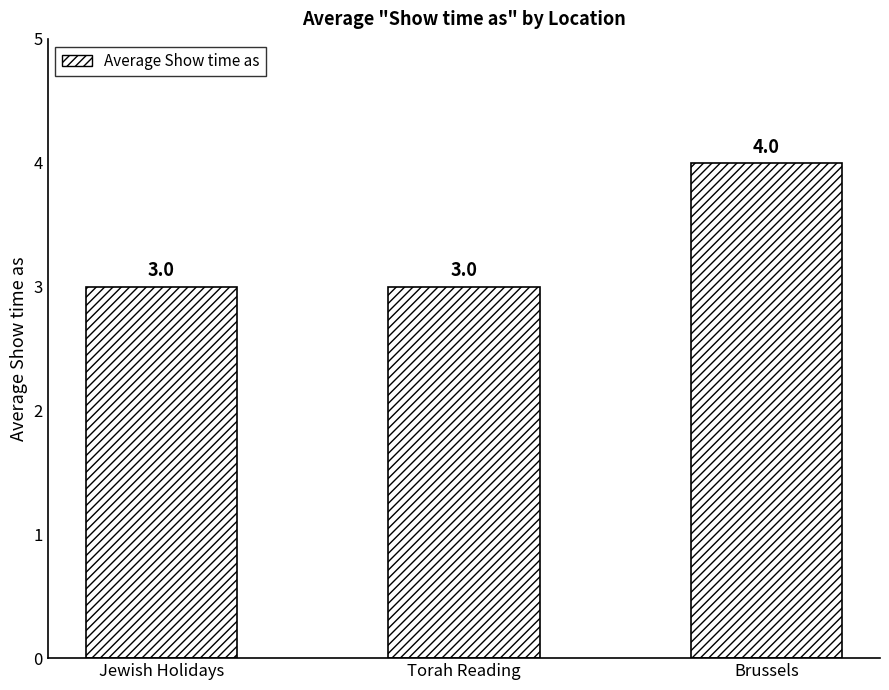

What is the label of the 3rd bar from the right?

Jewish Holidays